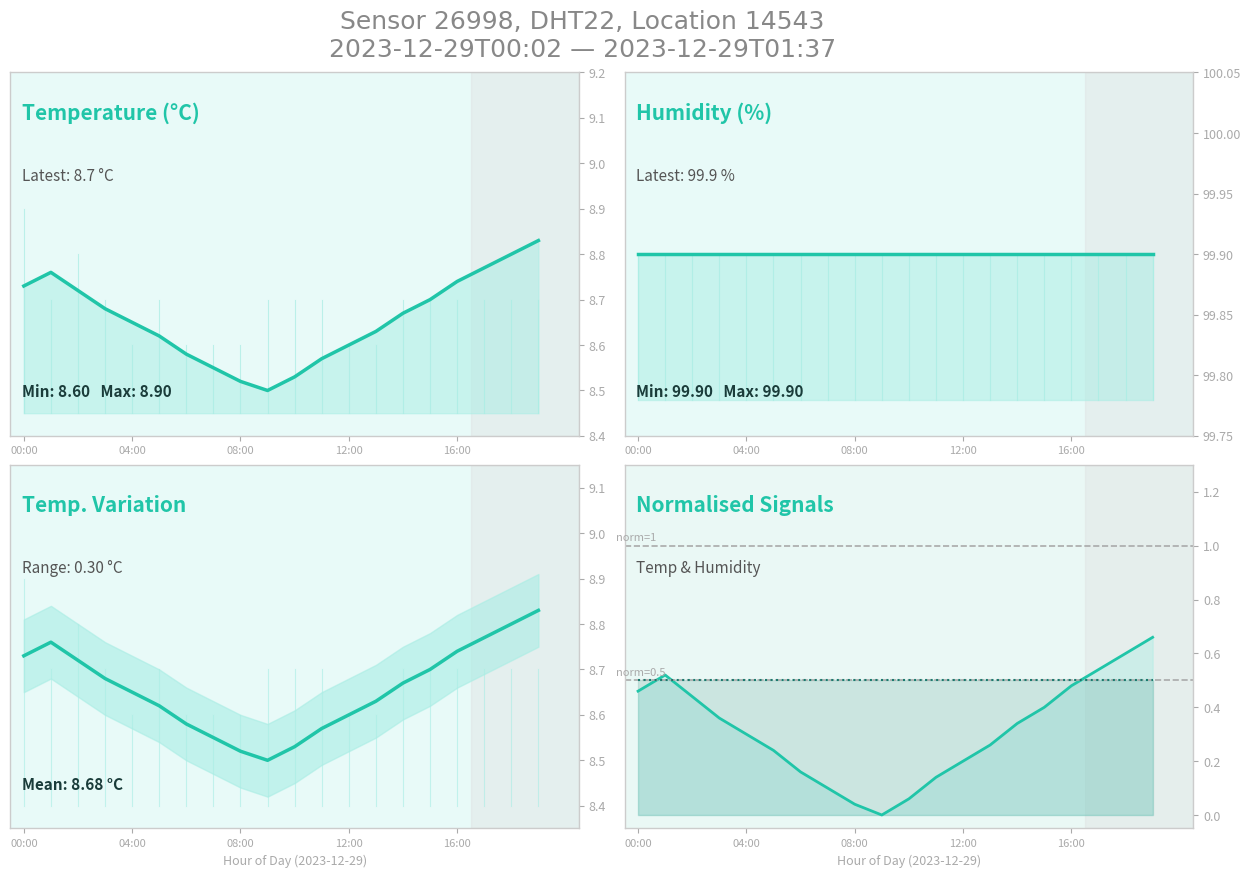

Which category has the lowest value across all series?

9